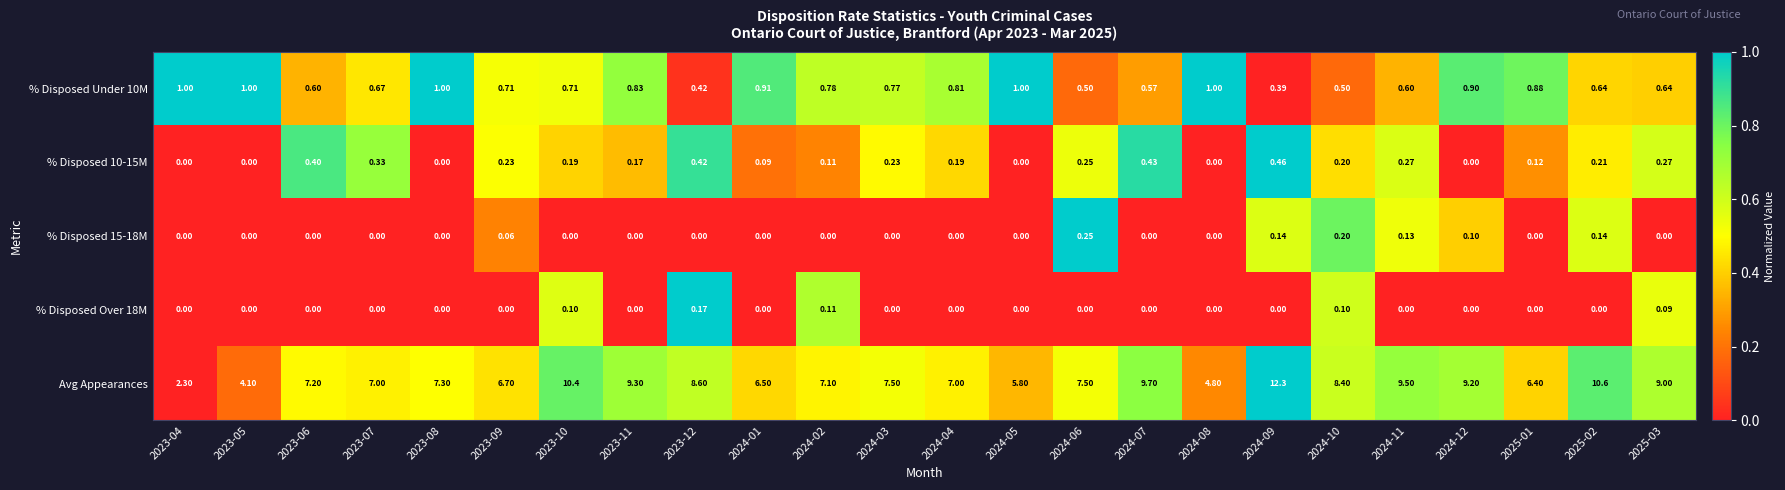

Is the value of % Disposed Over 18M at 2024-01 greater than the value of % Disposed Under 10M at 2023-07?

No